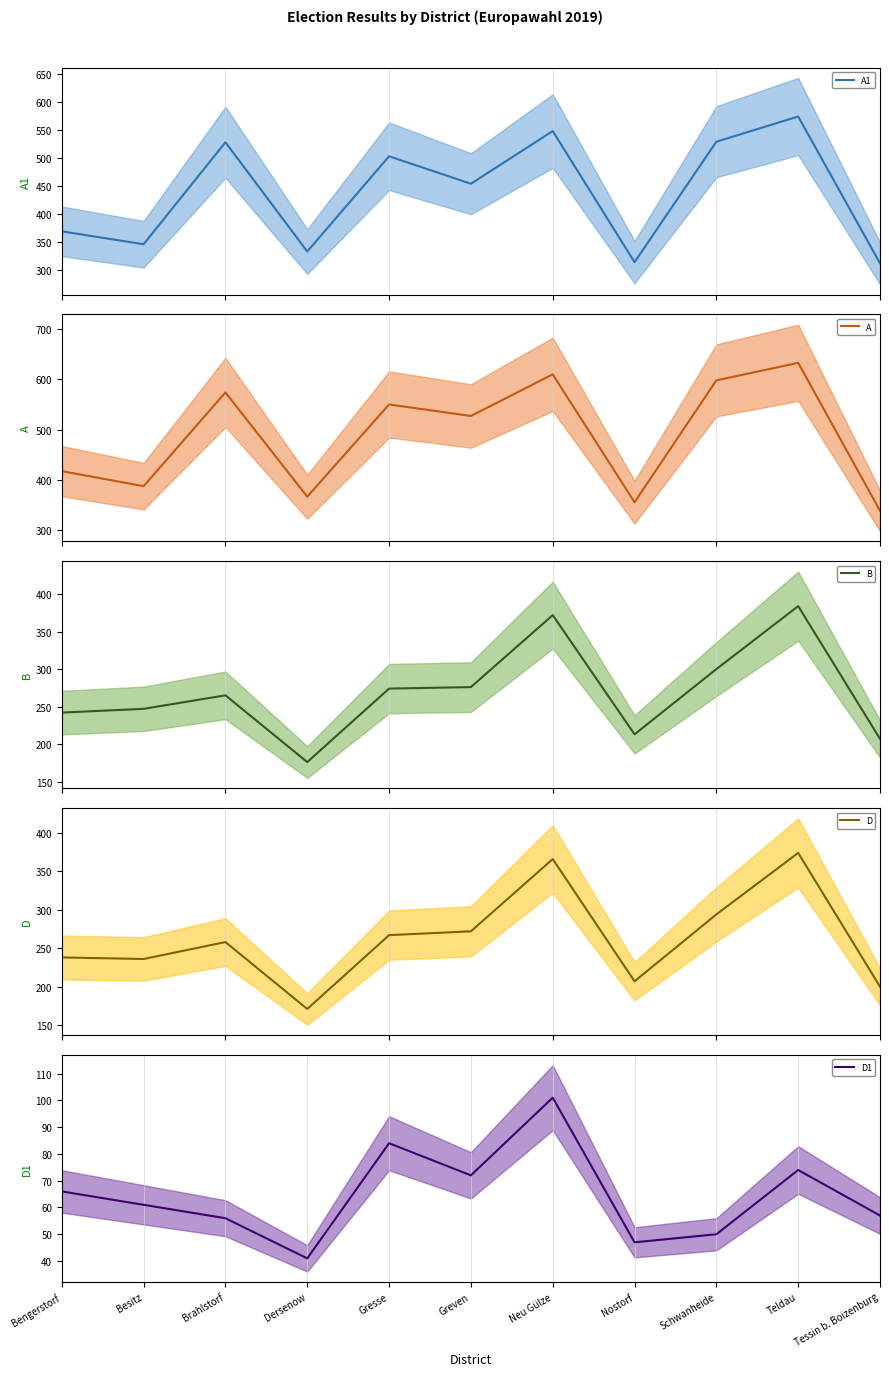

Which series has the largest total across all categories?

A